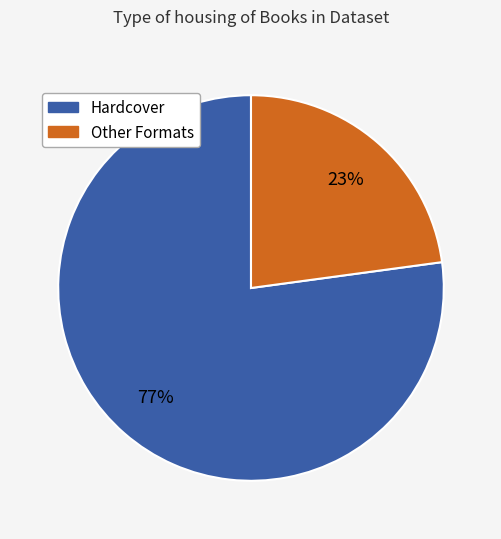

Which category has the smallest portion of the pie?

Other Formats